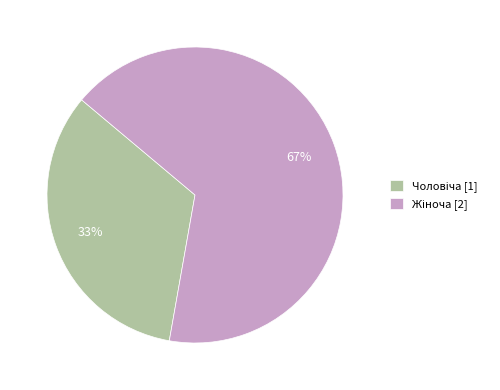

How many slices are in this pie chart?

2